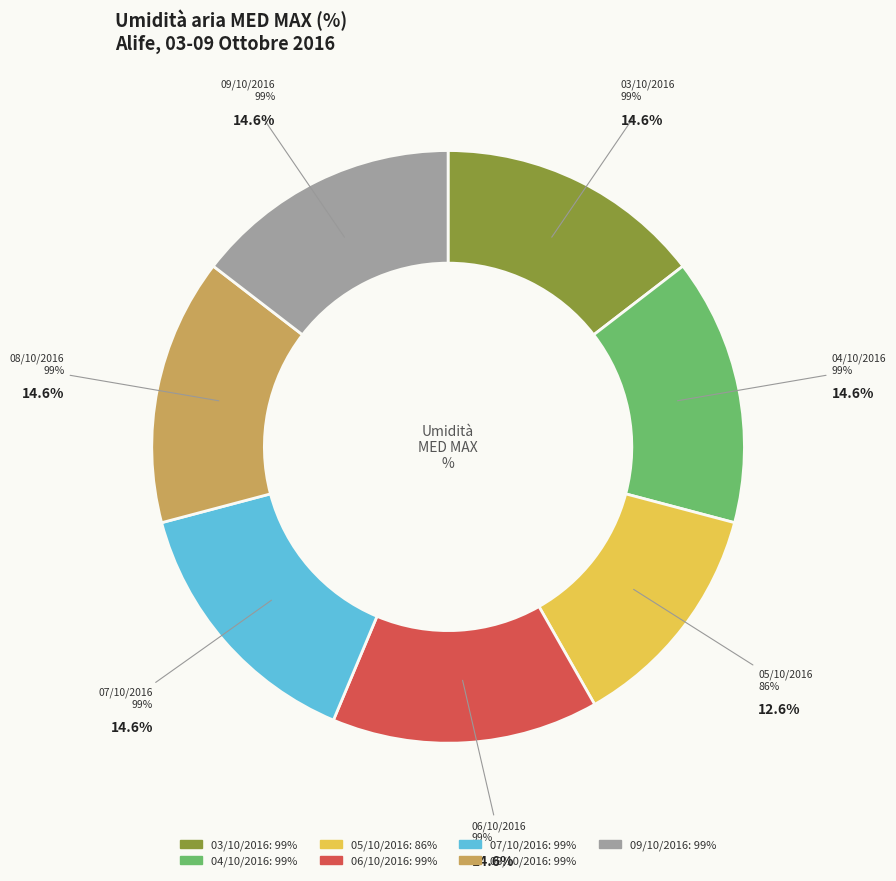

True or false: 07/10/2016 accounts for 20% of the total.

False